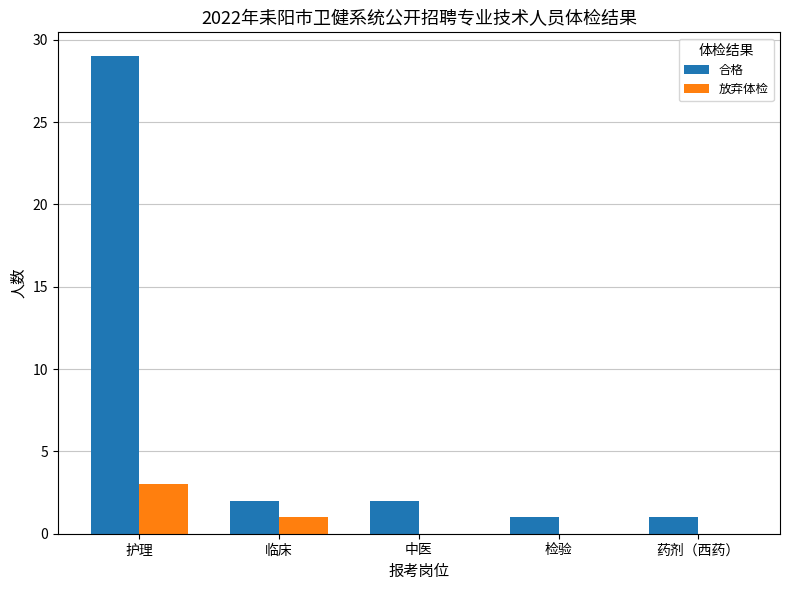

Count the 放弃体检 values in the range 0 to 1.

4